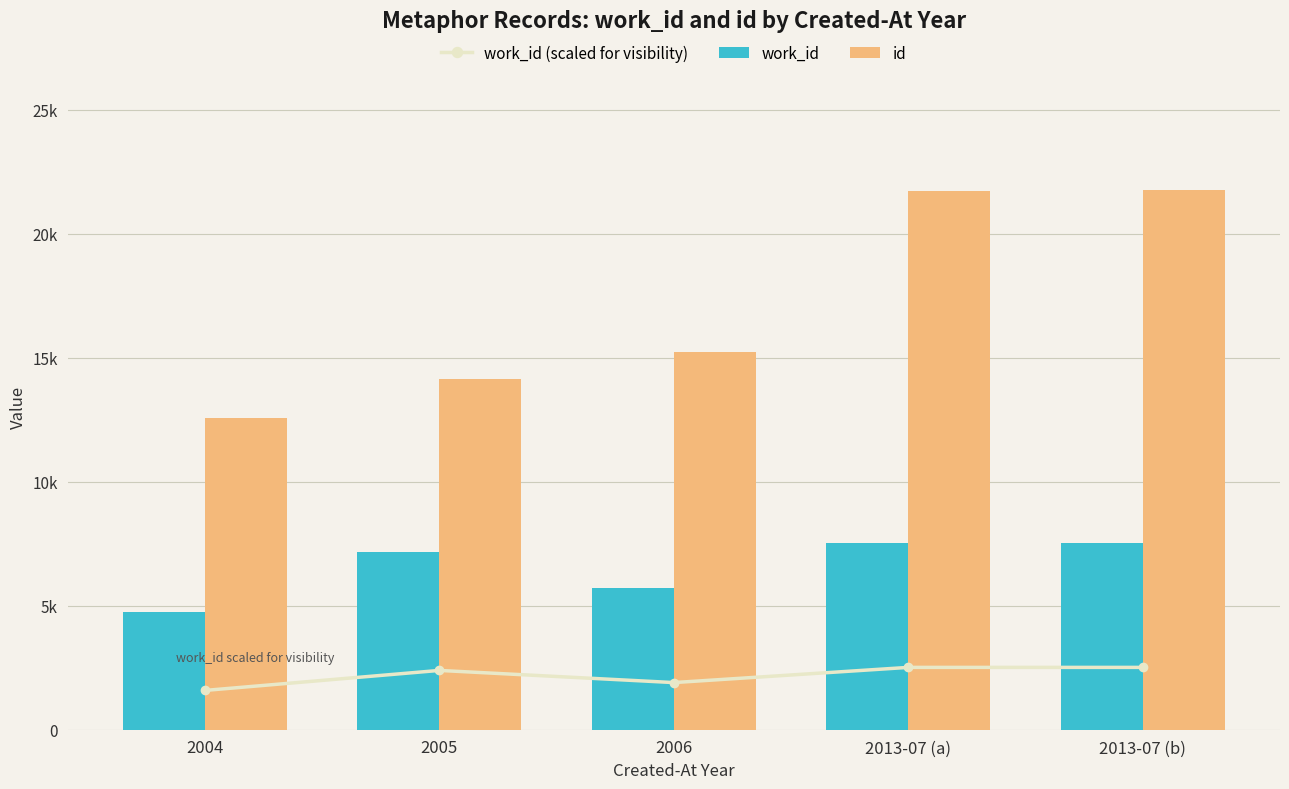

What is the label of the 4th bar from the right?

2005